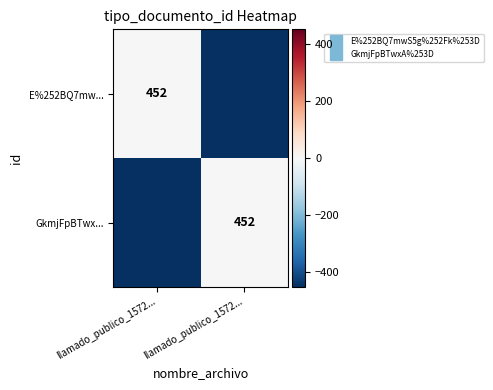

Which series changed the most between llamado_publico_1572... and llamado_publico_1572...?

E%252BQ7mw...